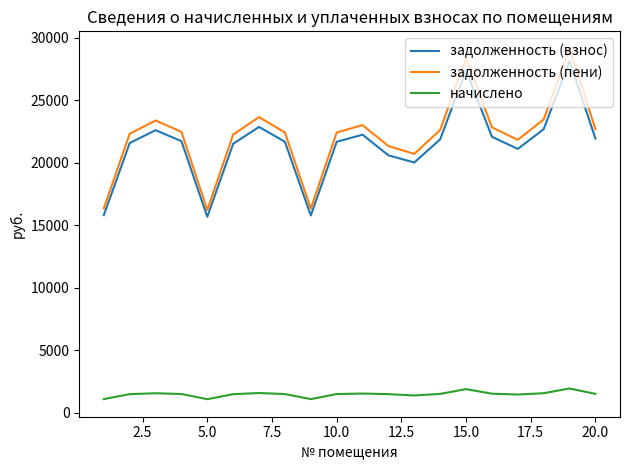

What is the lowest value of the задолженность (пени) series?

16205.6